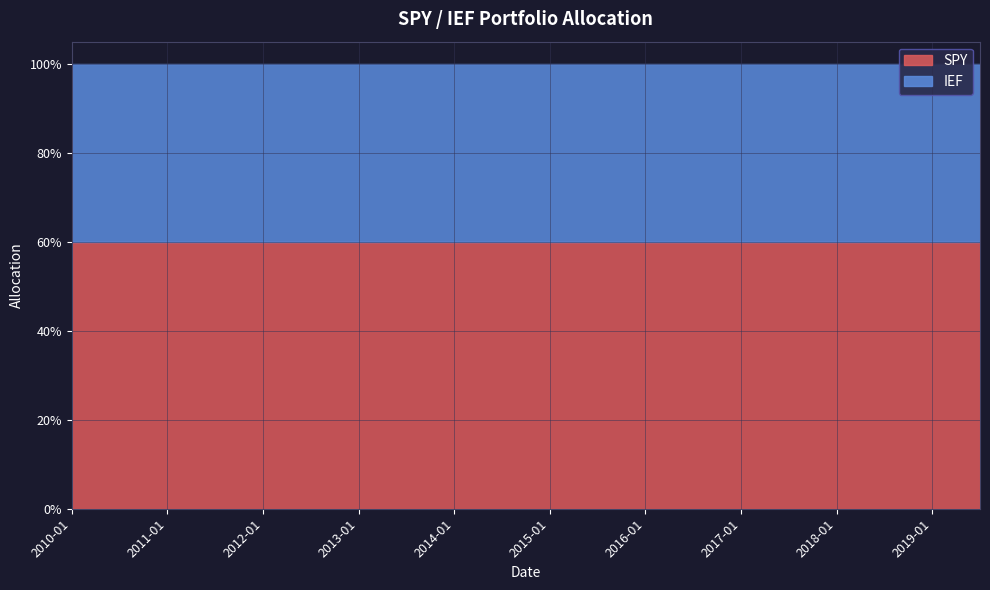

How many lines are shown in the chart?

2